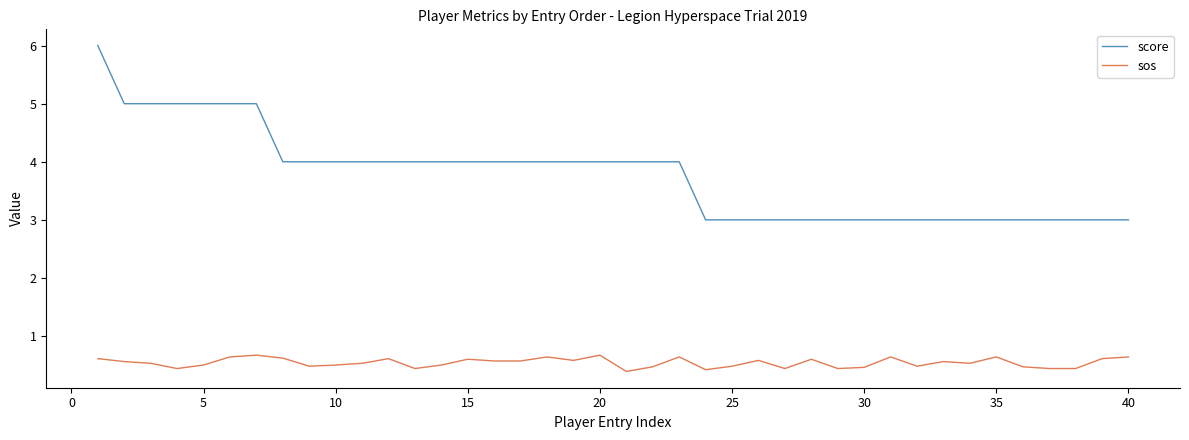

Which series has the widest spread of values?

score